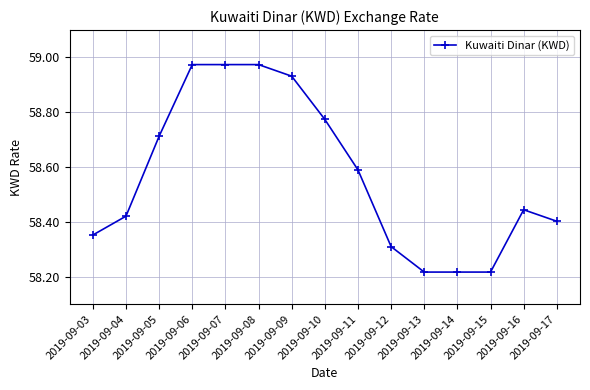

What is the difference between the maximum and minimum values?

0.8